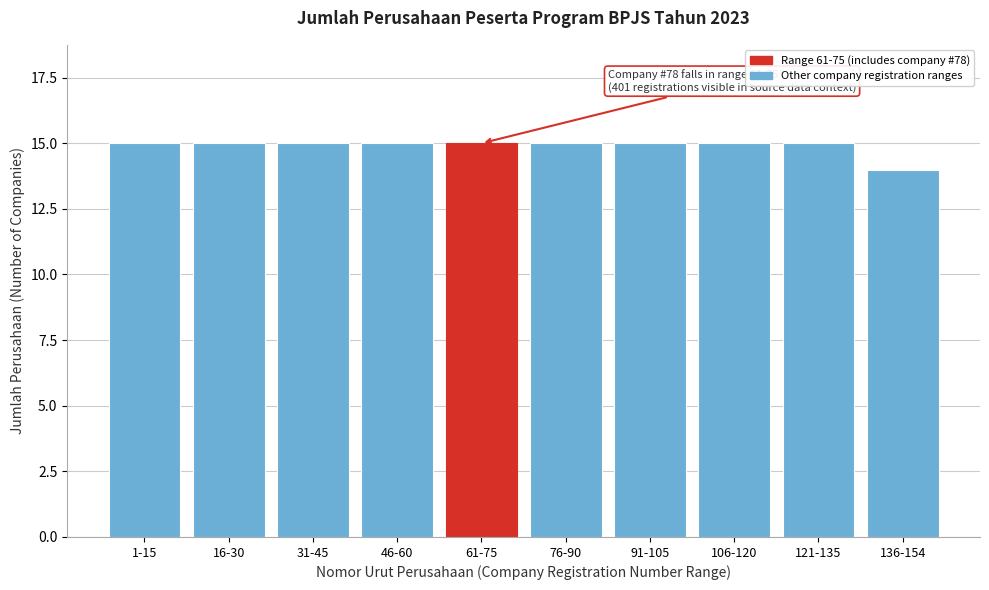

Reading right to left, transcribe all the data shown in this chart.

136-154=14	121-135=15	106-120=15	91-105=15	76-90=15	61-75=15	46-60=15	31-45=15	16-30=15	1-15=15